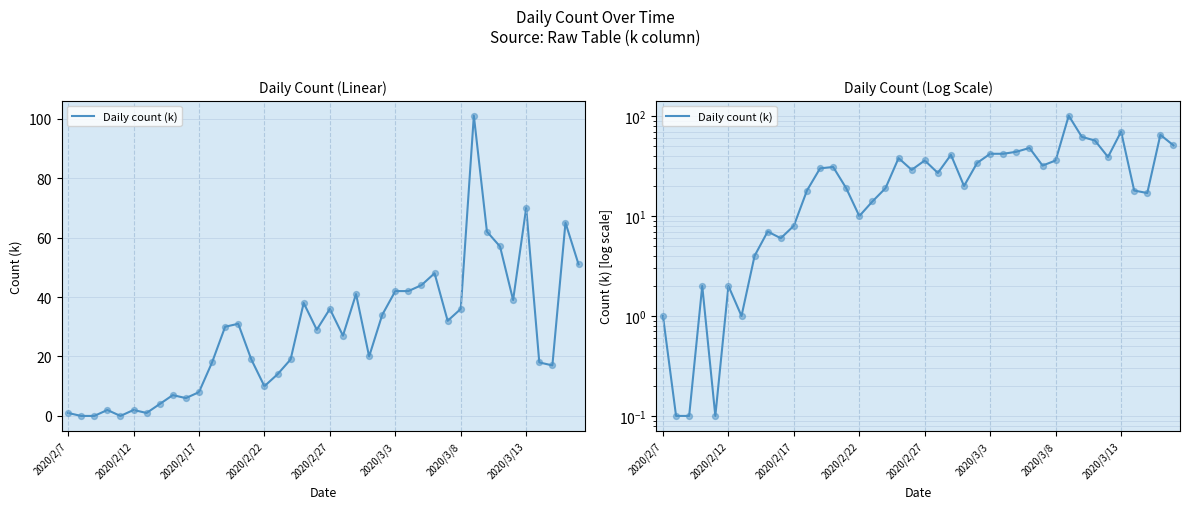

Approximately how many times larger is the value at 2020/2/27 compared to 2020/3/8?

1.0